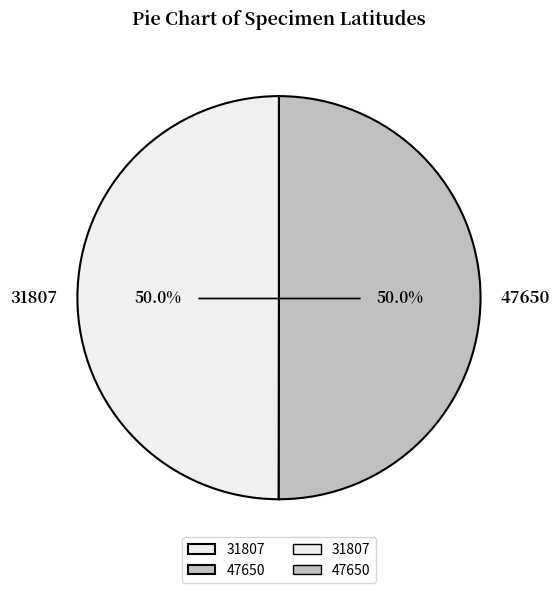

What portion of the pie excludes 31807?

50.0%